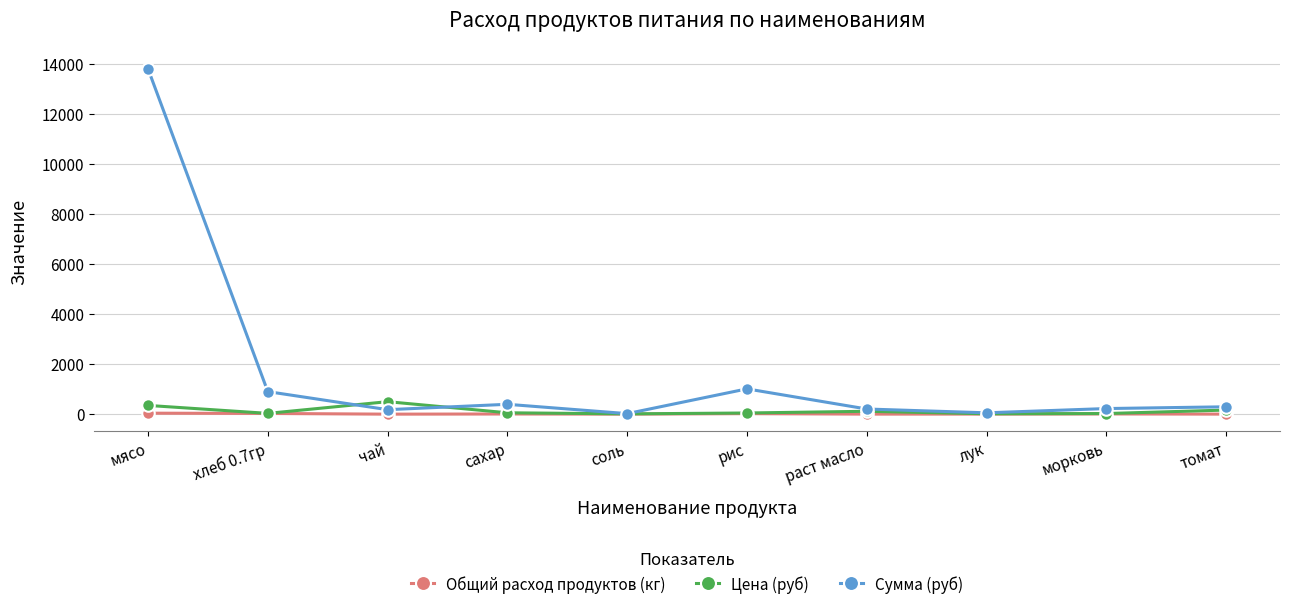

How many data points in Цена (руб) are less than 55?

5